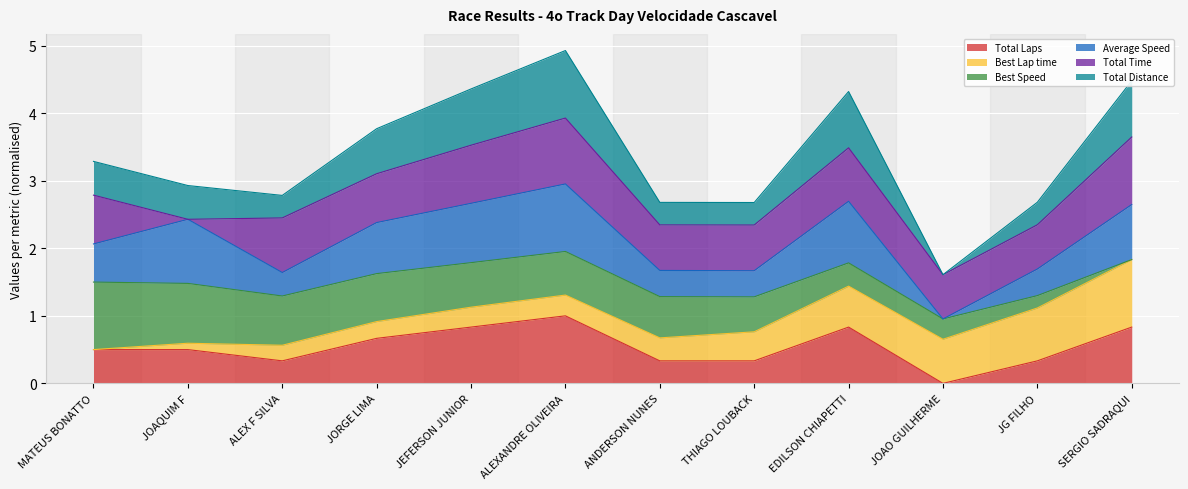

List the labels in order of Average Speed value, smallest first.

JOAO GUILHERME, ALEX F SILVA, THIAGO LOUBACK, ANDERSON NUNES, JG FILHO, MATEUS BONATTO, JORGE LIMA, JOAQUIM F, SERGIO SADRAQUI, JEFERSON JUNIOR, EDILSON CHIAPETTI, ALEXANDRE OLIVEIRA